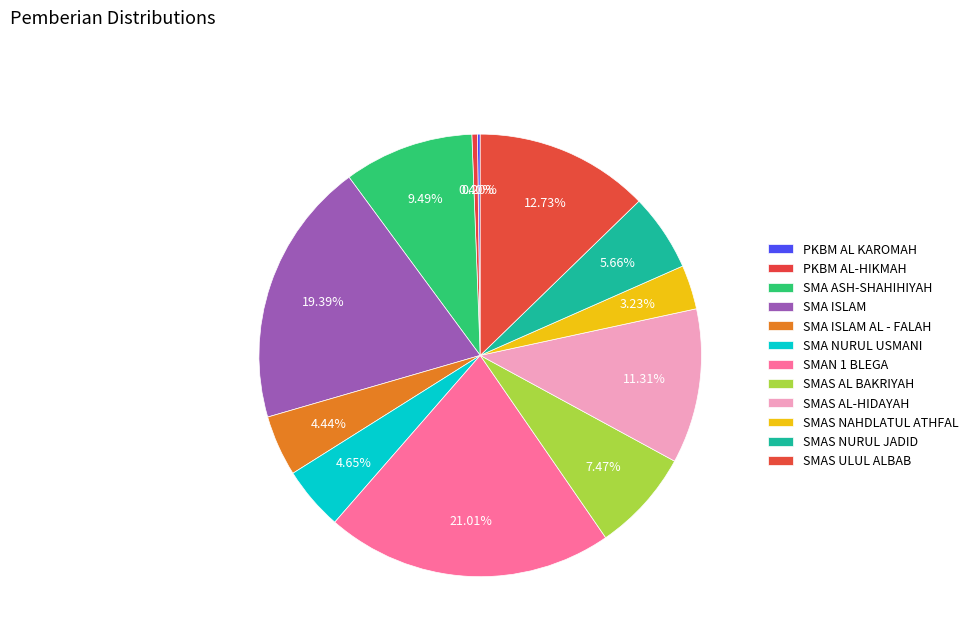

What percentage is the SMAS AL BAKRIYAH slice, to the nearest percent?

7%